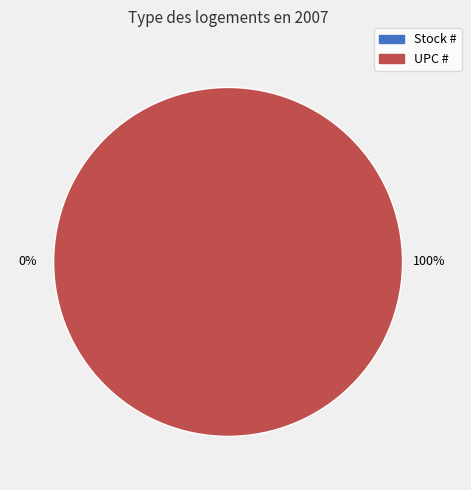

To the nearest percent, what percentage of the pie is UPC #?

100%